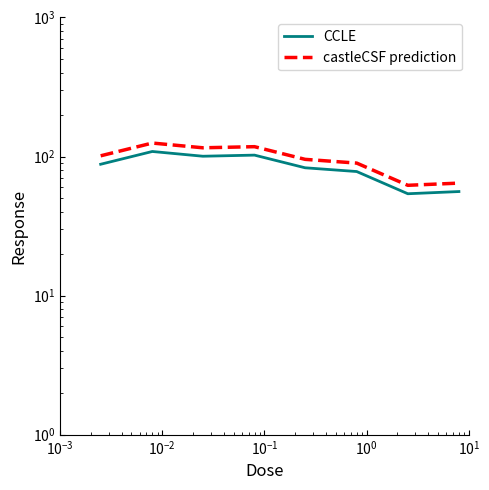

At $\mathdefault{10^{-2}}$, list the series in order from smallest to largest.

CCLE, castleCSF prediction